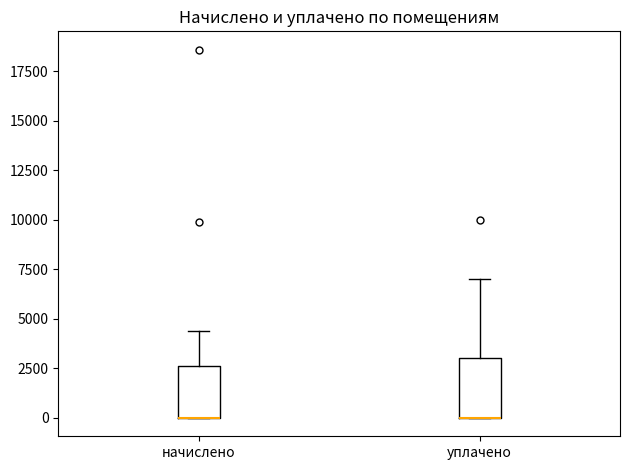

Reading left to right, read every box against the y-axis: the position of its median line, the range the box covers, and the ends of its whiskers. The values are not printed on the chart, so give them approximately, as read against the axis.

начислено: median 0 (drawn on the box's lower edge), box 0 to 2500, whiskers 0 to 4500
уплачено: median 0 (drawn on the box's lower edge), box 0 to 3000, whiskers 0 to 7000